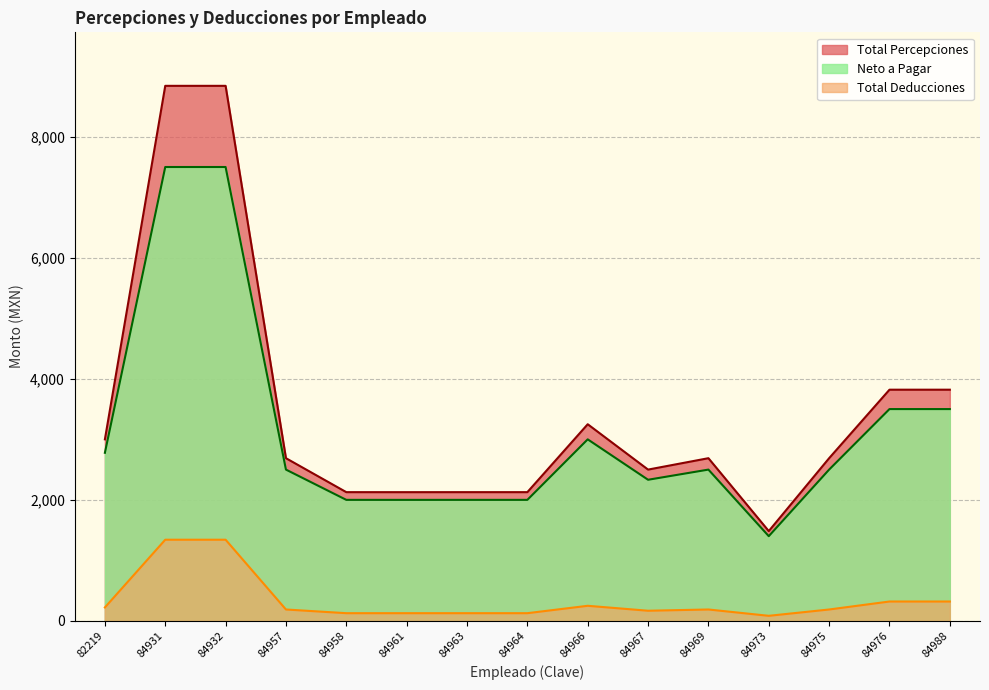

At how many categories does at least one series exceed 7098?

2